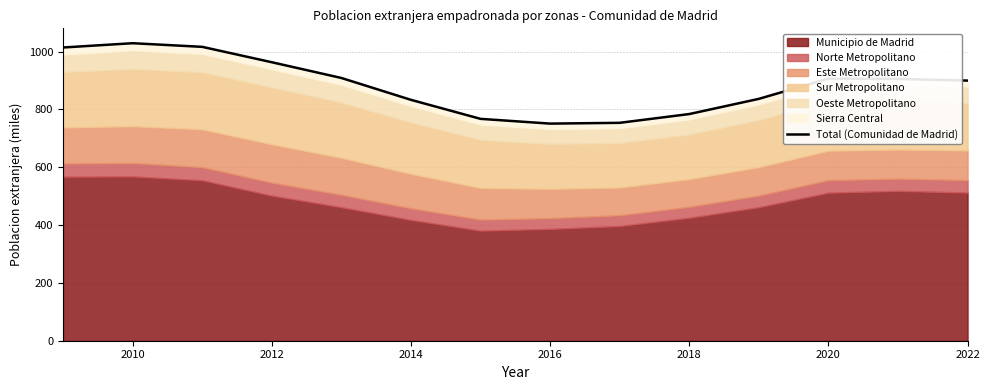

What is the sum of all values?

12366.2